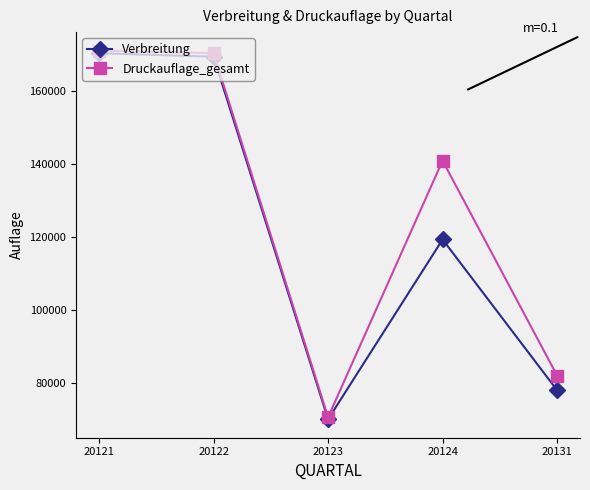

What is the average value of the Druckauflage_gesamt series?

126926